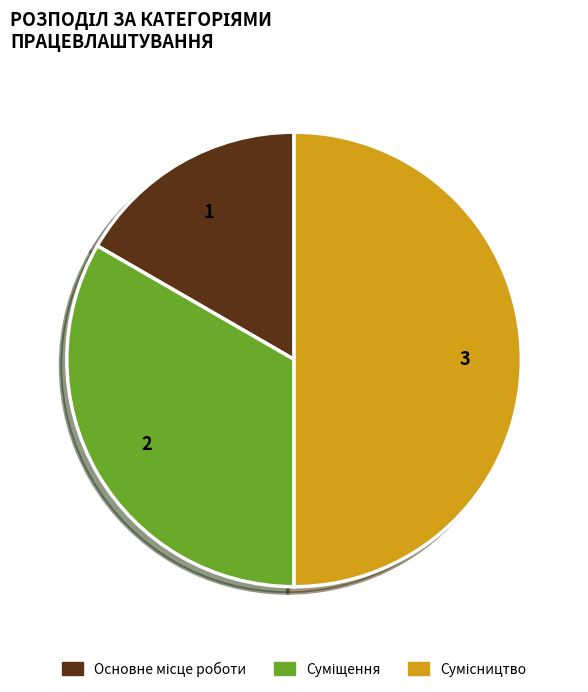

To the nearest percent, what is the average slice percentage?

33%